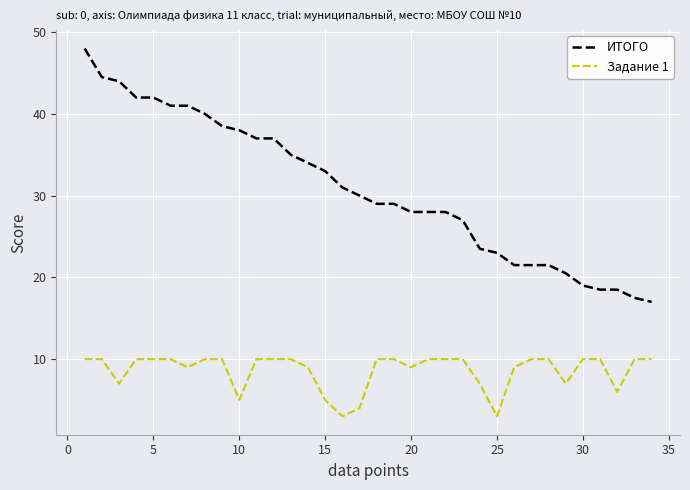

What is the difference between the maximum and minimum values in the Задание 1 series?

7.0